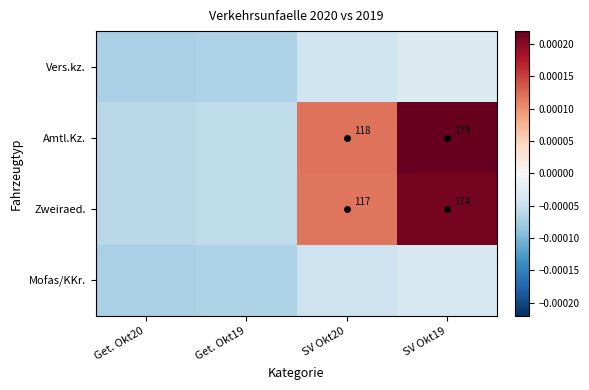

Count the number of categories in the chart.

4